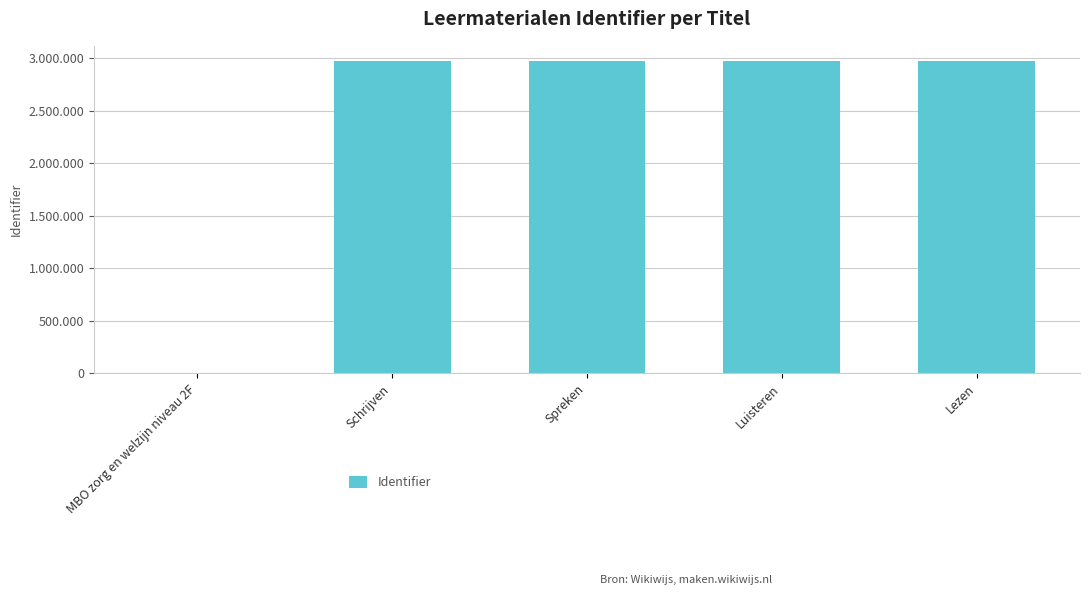

What position from the left is Schrijven?

2